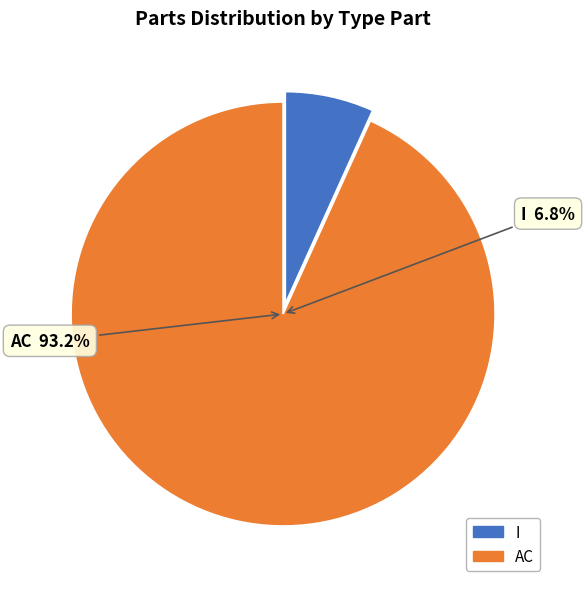

What is the change in value from I to AC?

+1669514.7